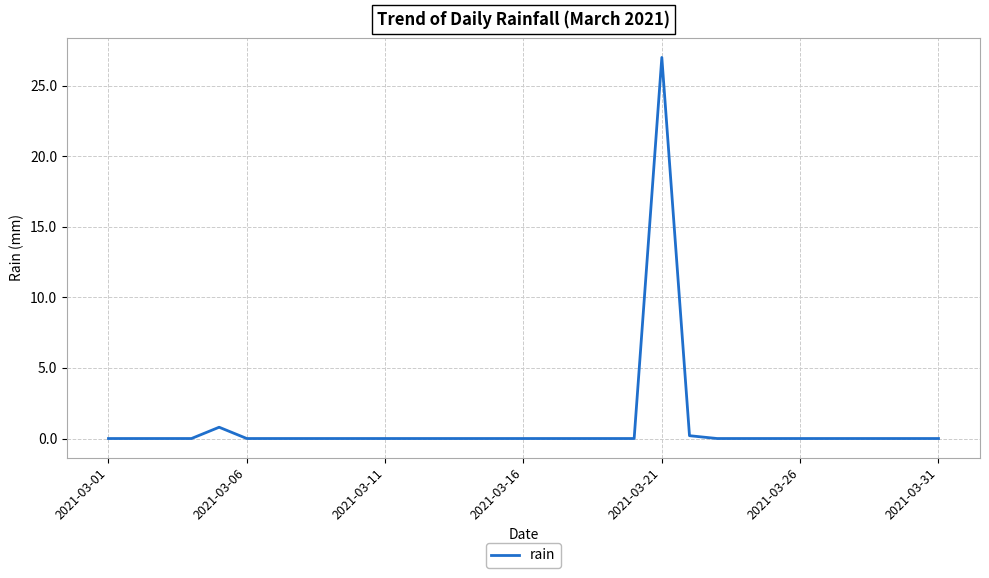

What is the maximum value shown in the chart?

27.0